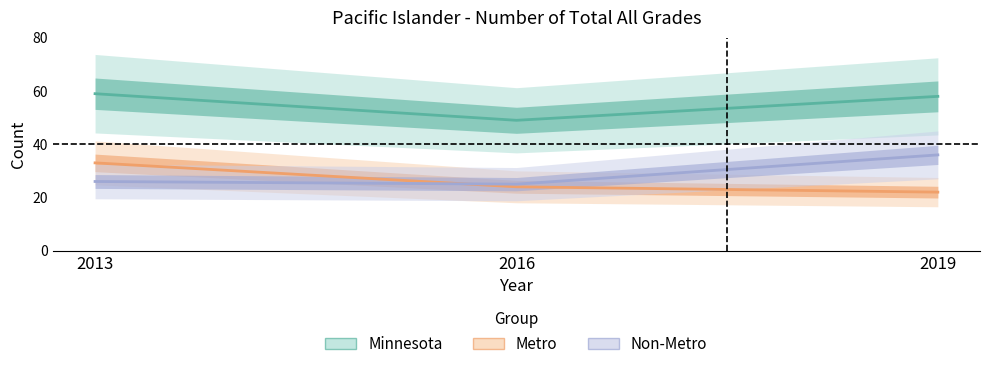

At which category is the sum across all series the highest?

2013